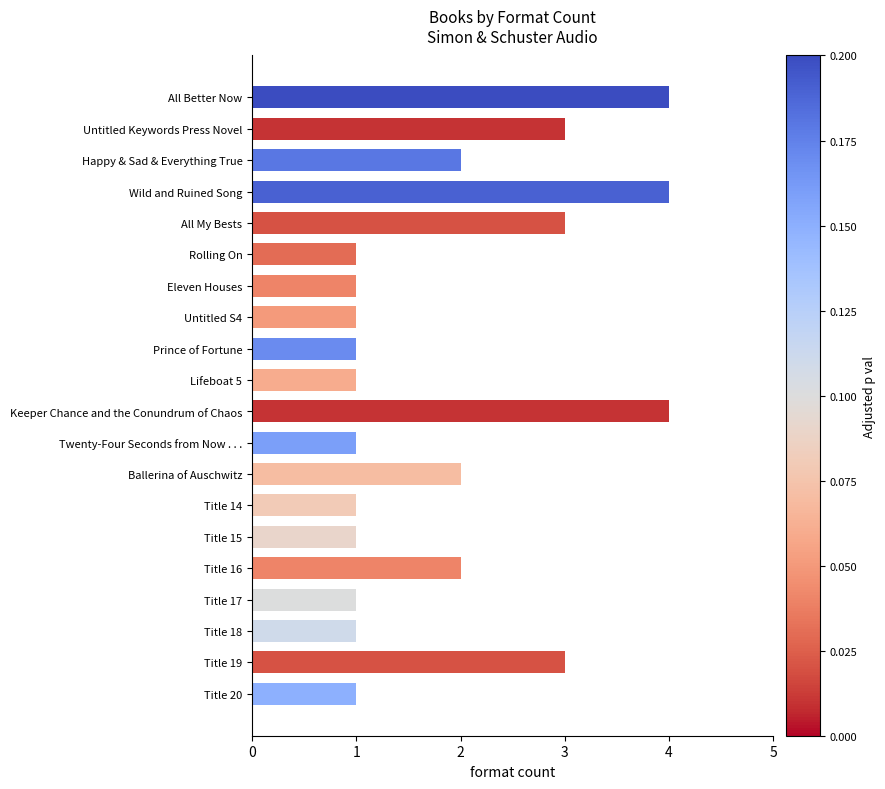

Which has a higher value, Title 19 or All Better Now?

All Better Now